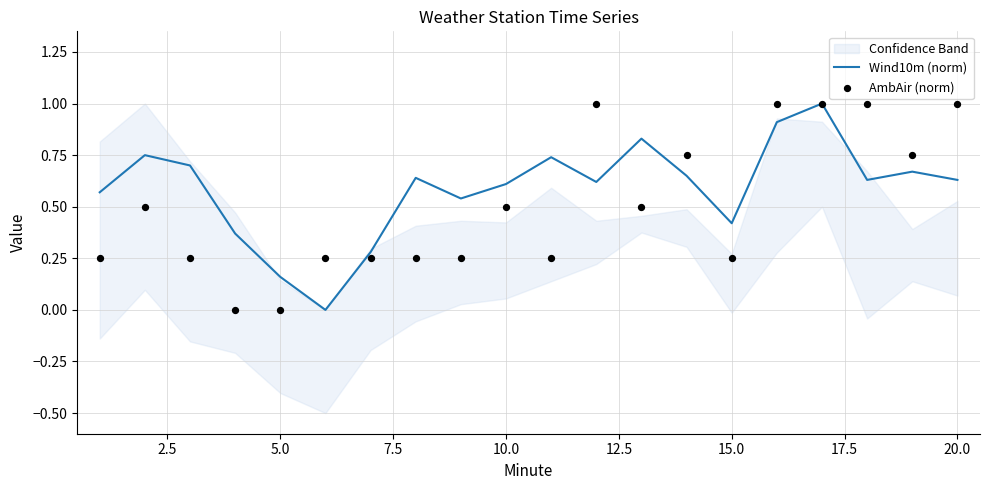

What are all the series names shown in the legend?

Wind10m (norm), AmbAir (norm)